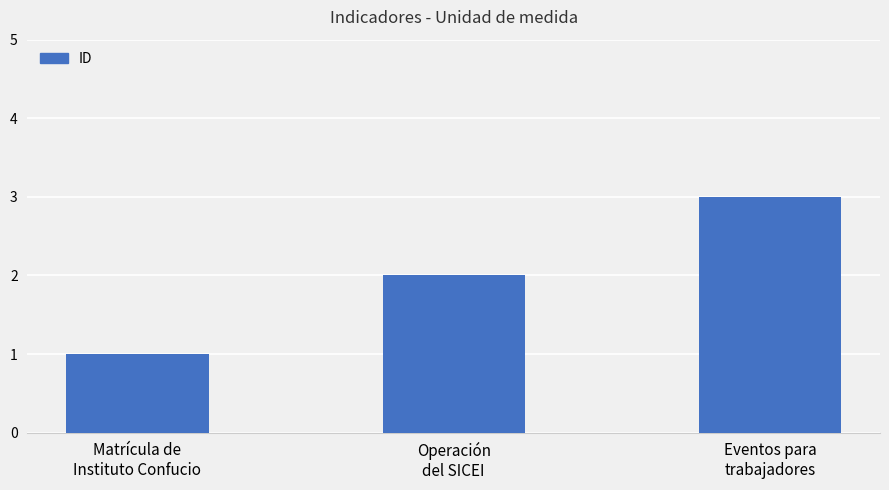

What position from the right is Matrícula de
Instituto Confucio?

3